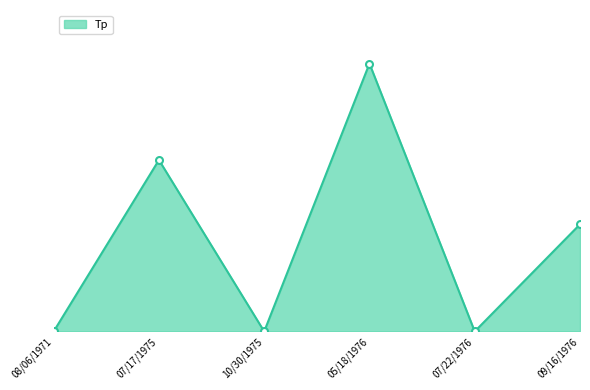

Is this an area chart (filled region under the line)?

Yes